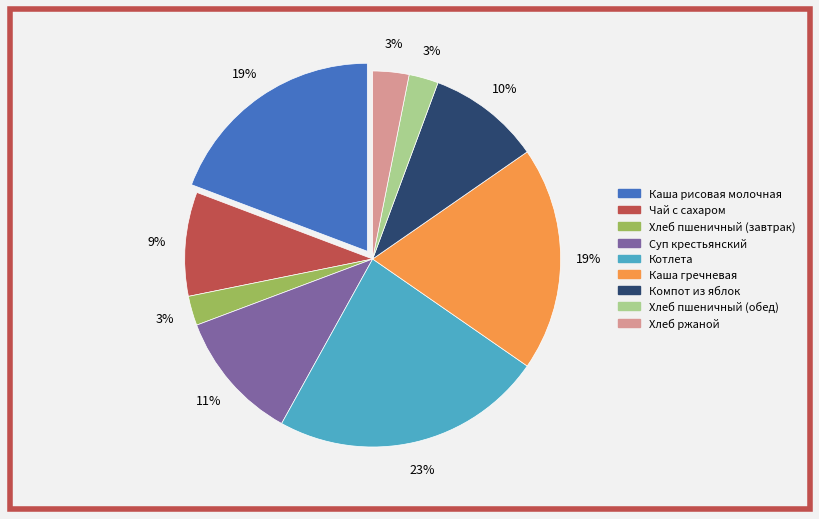

To the nearest percent, what is the combined percentage of Хлеб пшеничный (завтрак) and Каша рисовая молочная?

22%